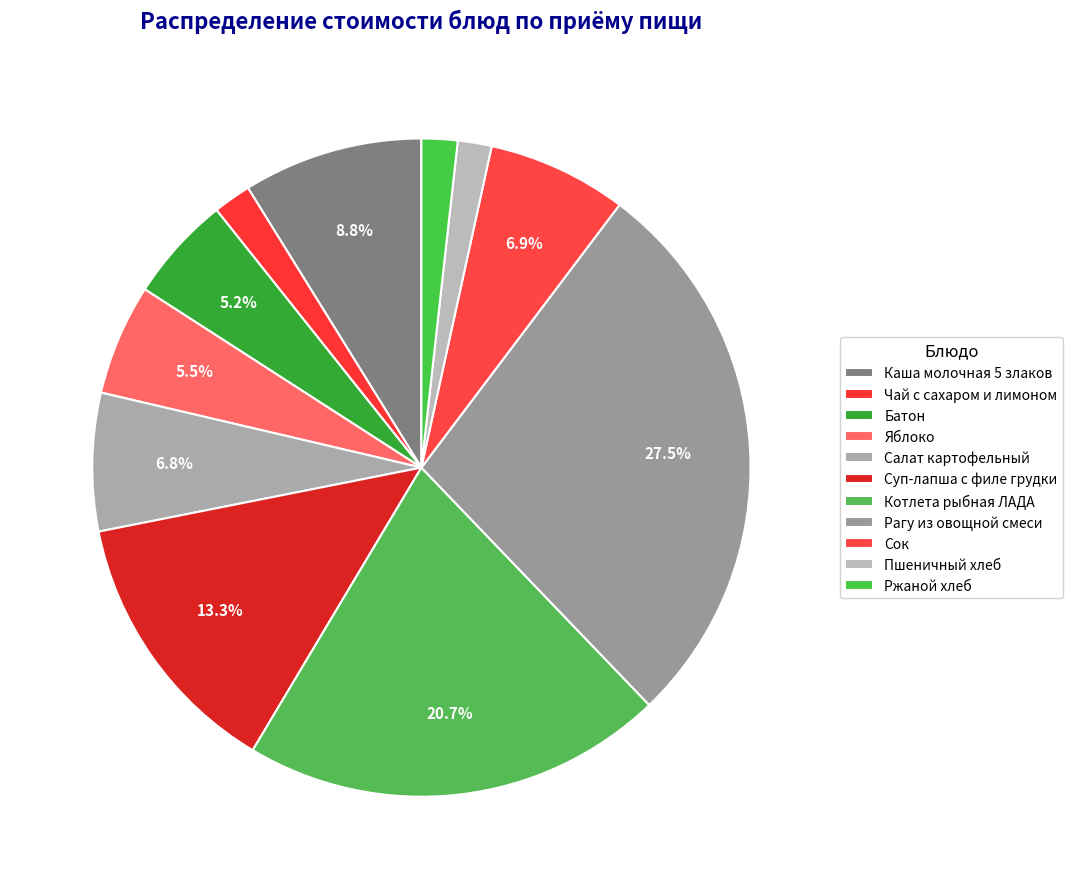

What is the smallest slice in the pie chart?

Пшеничный хлеб